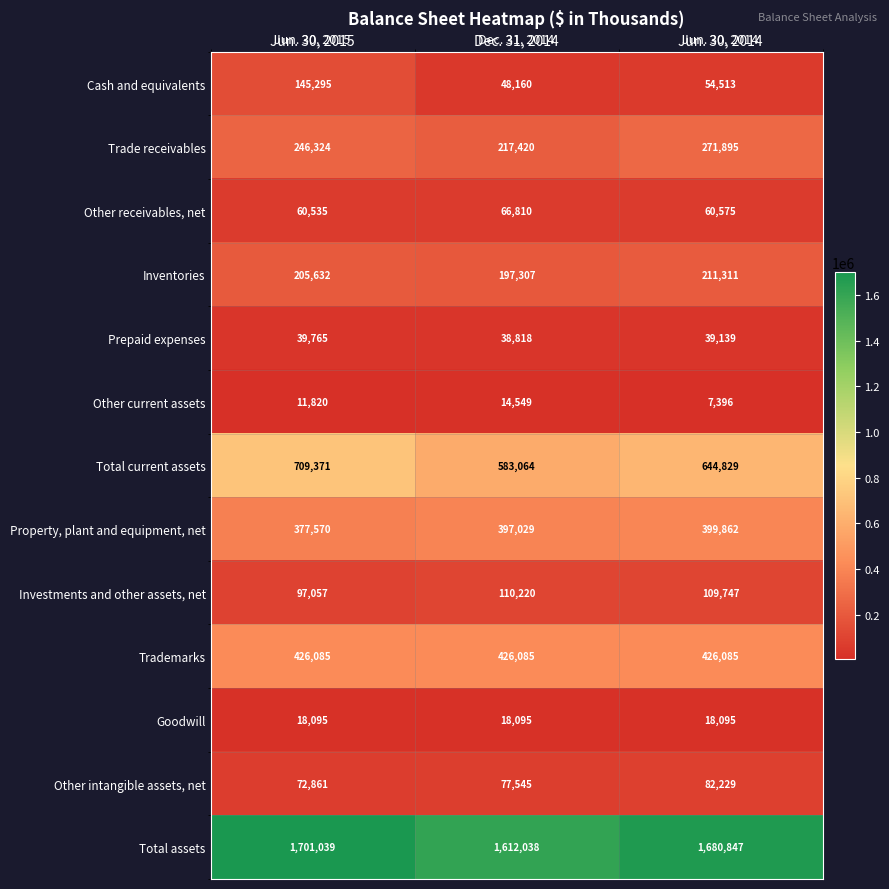

What is the difference between the Total assets values at Jun. 30, 2014 and Jun. 30, 2015?

20192